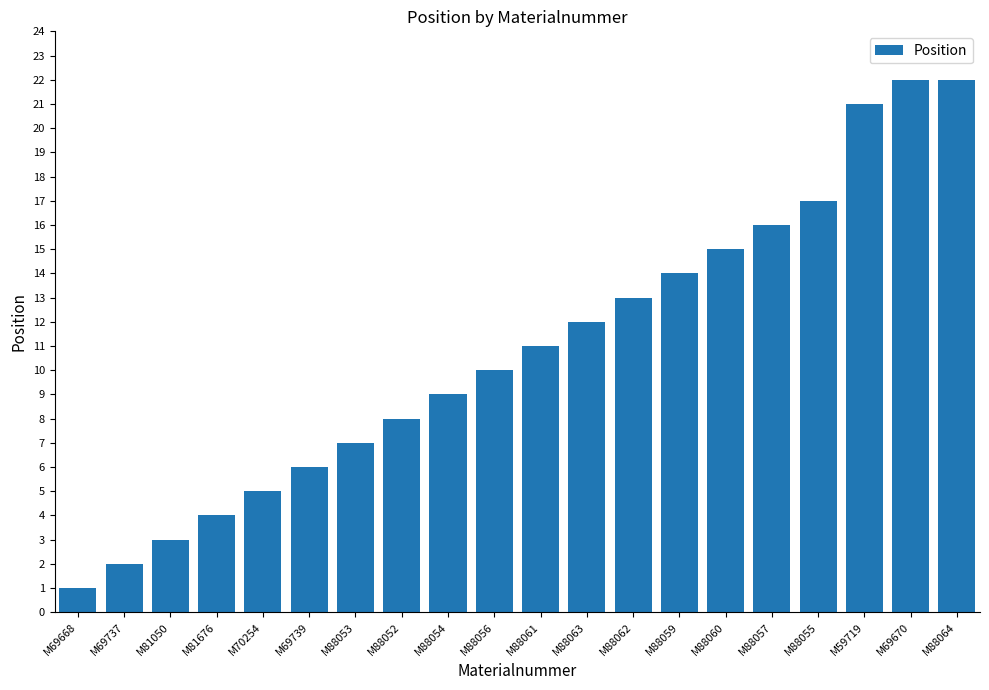

How many series are shown in this chart?

1